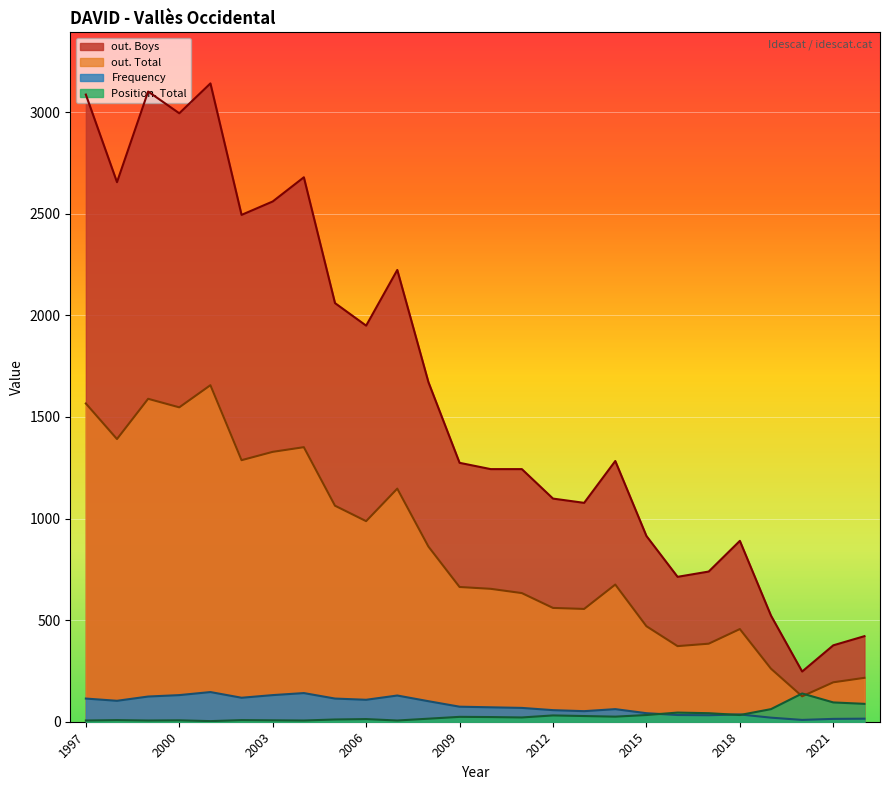

What is the smallest value displayed?

3